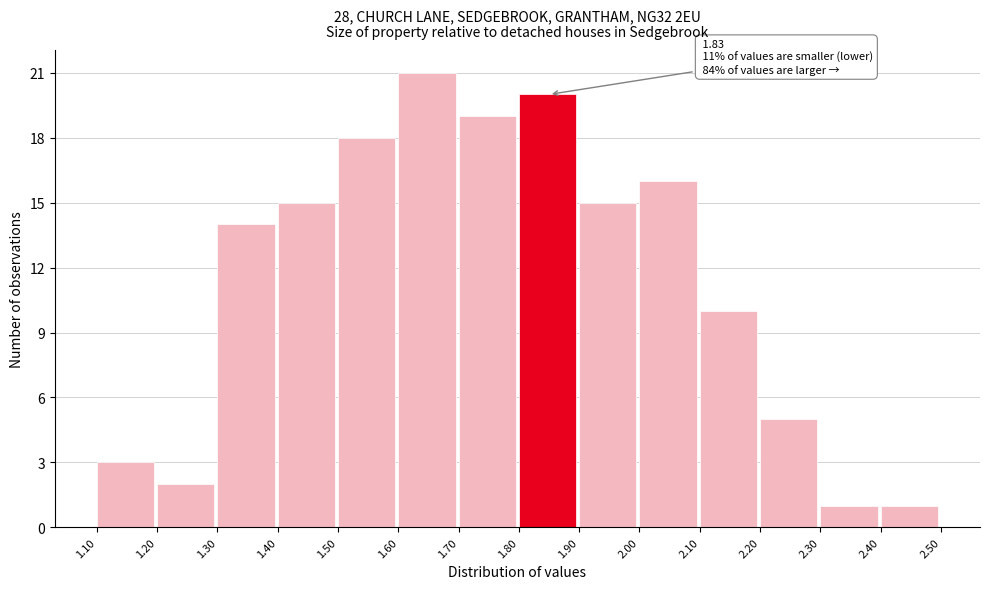

Which range on the x-axis has the tallest bar?

1.60 to 1.70